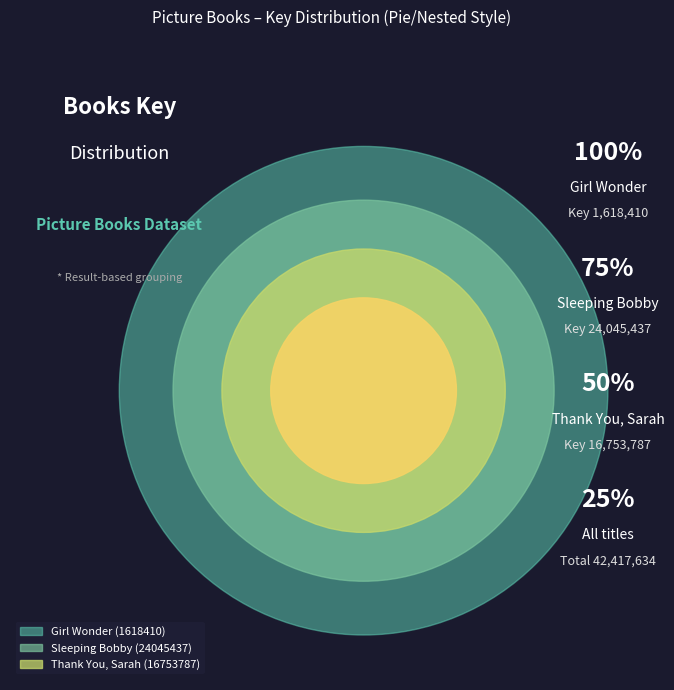

Approximately how many times larger is the value at Thank You, Sarah (16753787) compared to Sleeping Bobby (24045437)?

0.7